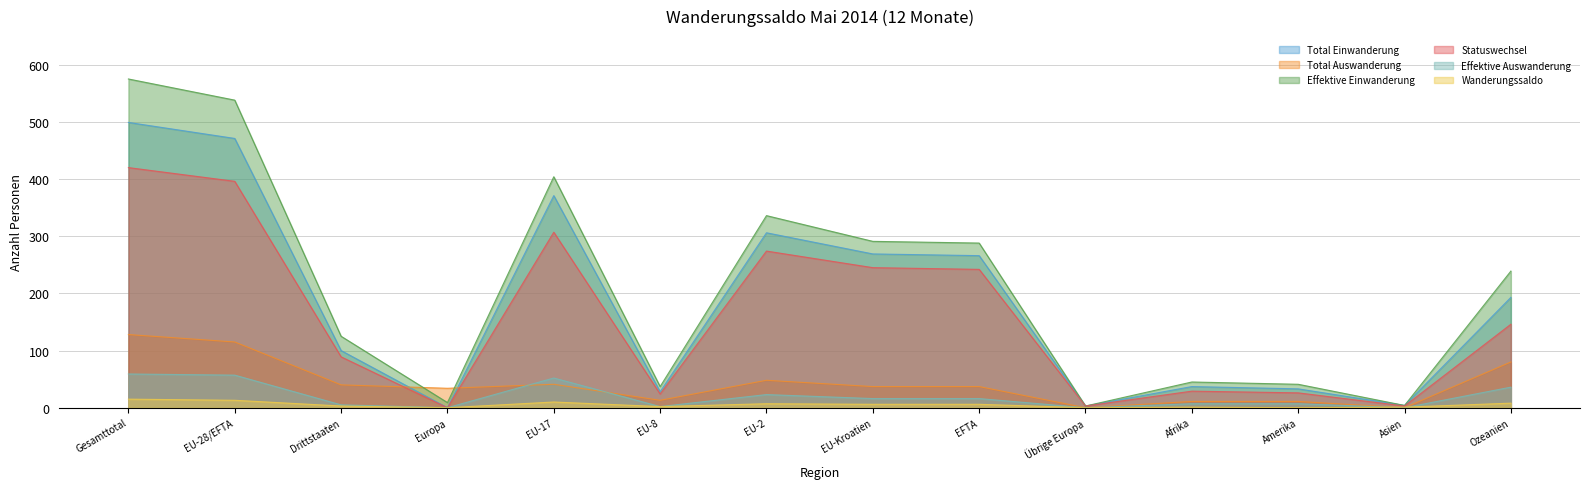

What is the average value of the Wanderungssaldo series?

5